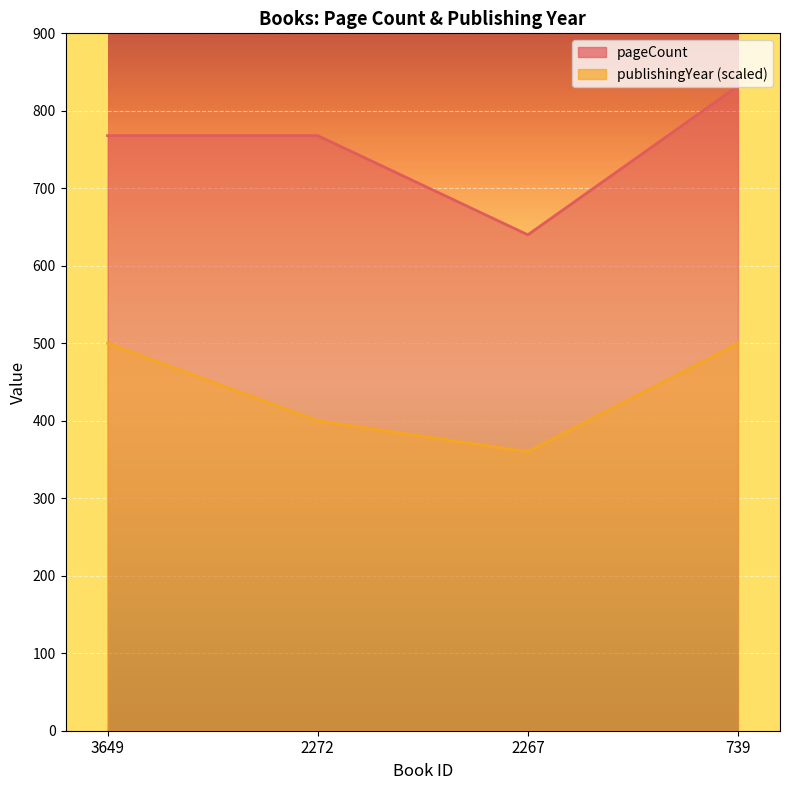

What is the maximum value for publishingYear?

500